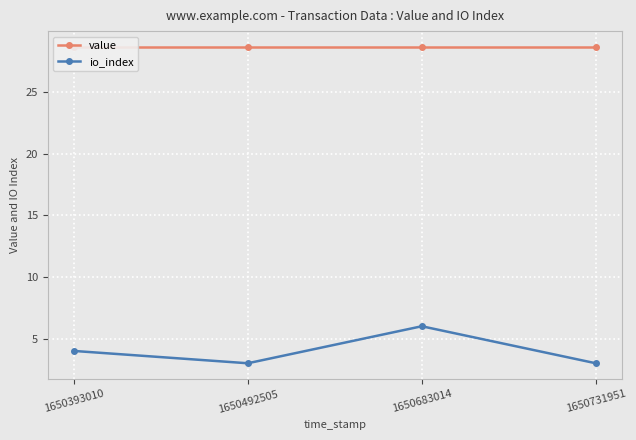

What are all the series names shown in the legend?

value, io_index